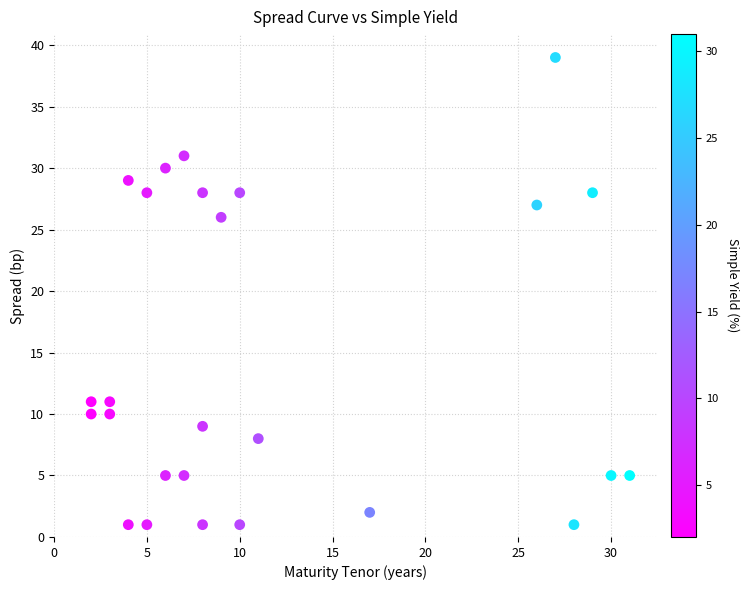

What Y value in the scatter plot is closest to 20?

26